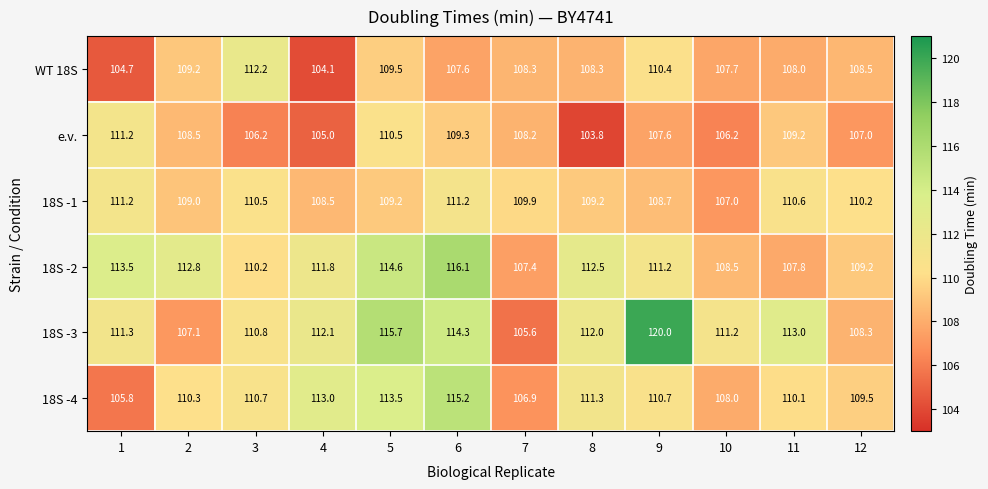

What is the difference between the WT 18S values at 11 and 10?

0.3